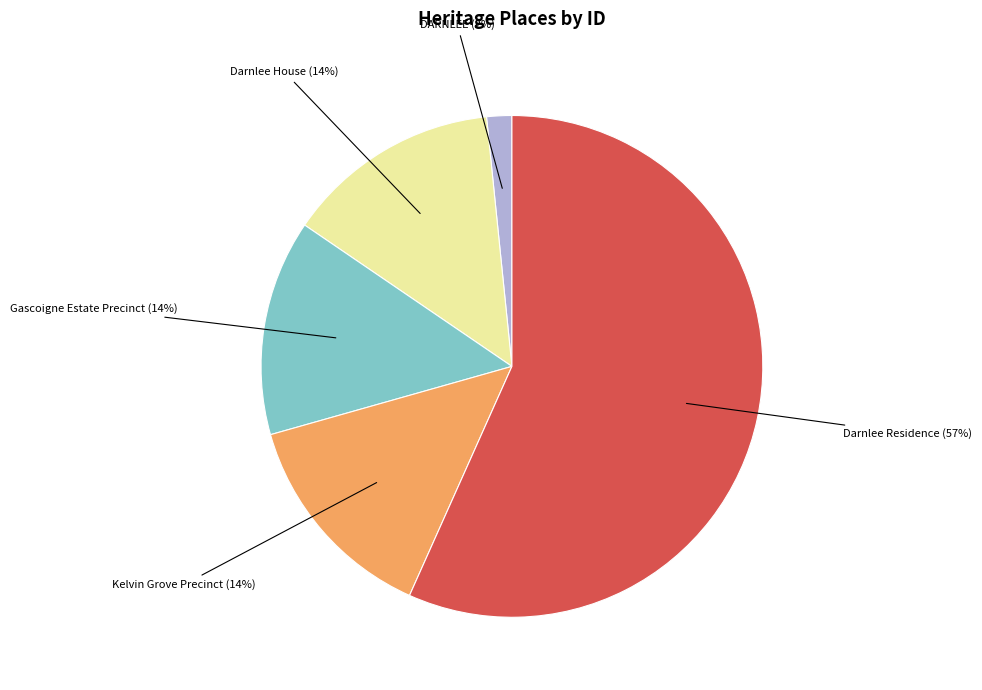

Approximately how many times larger is the value at Darnlee Residence compared to Darnlee House?

4.1